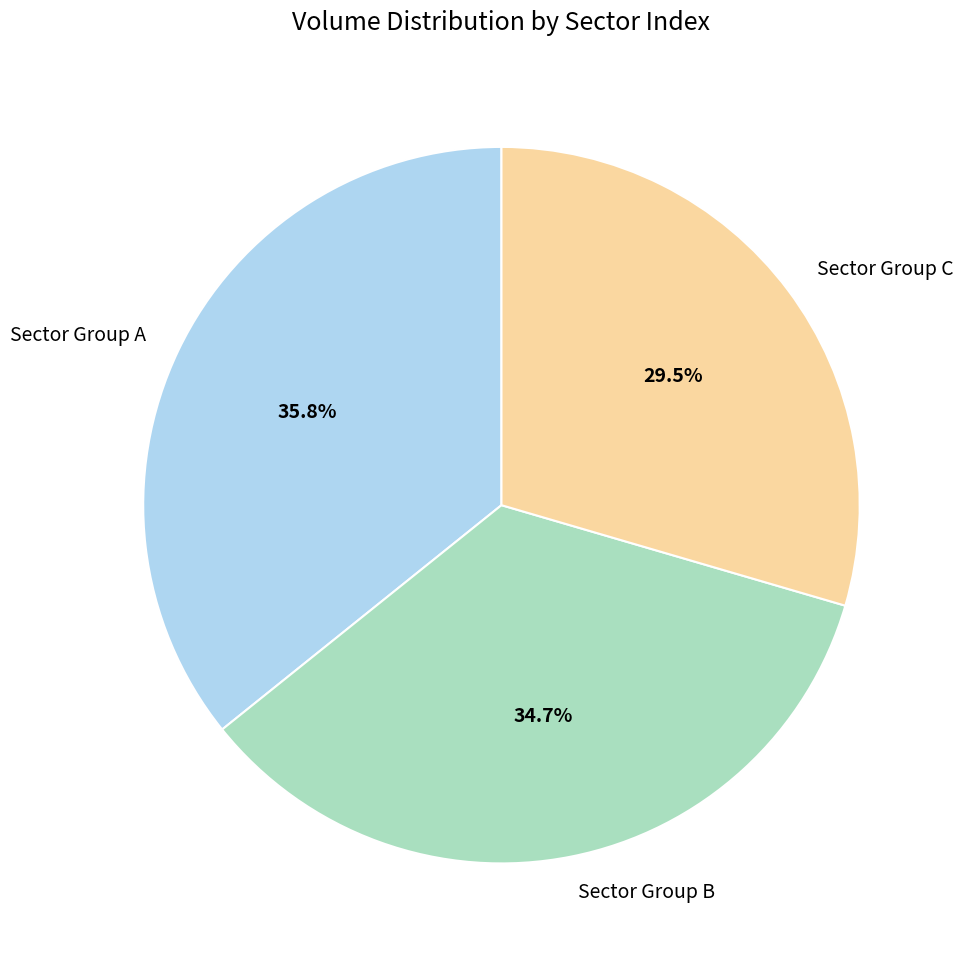

Between Sector Group C and Sector Group B, which is larger?

Sector Group B